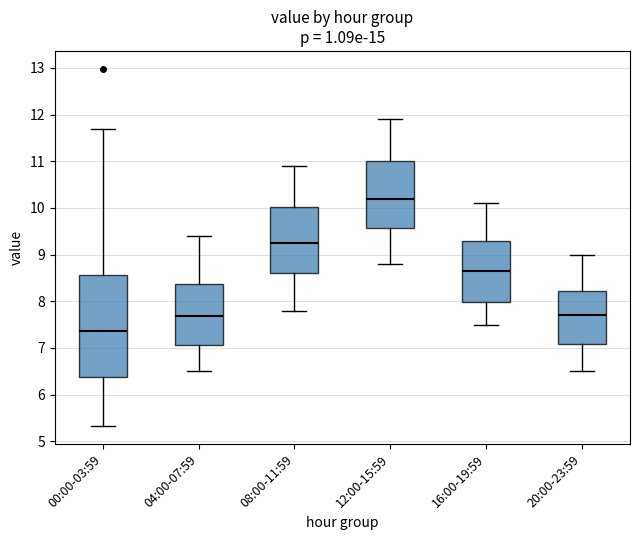

Where is the lower edge of the box for 12:00-15:59 on the y-axis? The values are not printed on the chart, so give them approximately, as read against the axis.

9.6